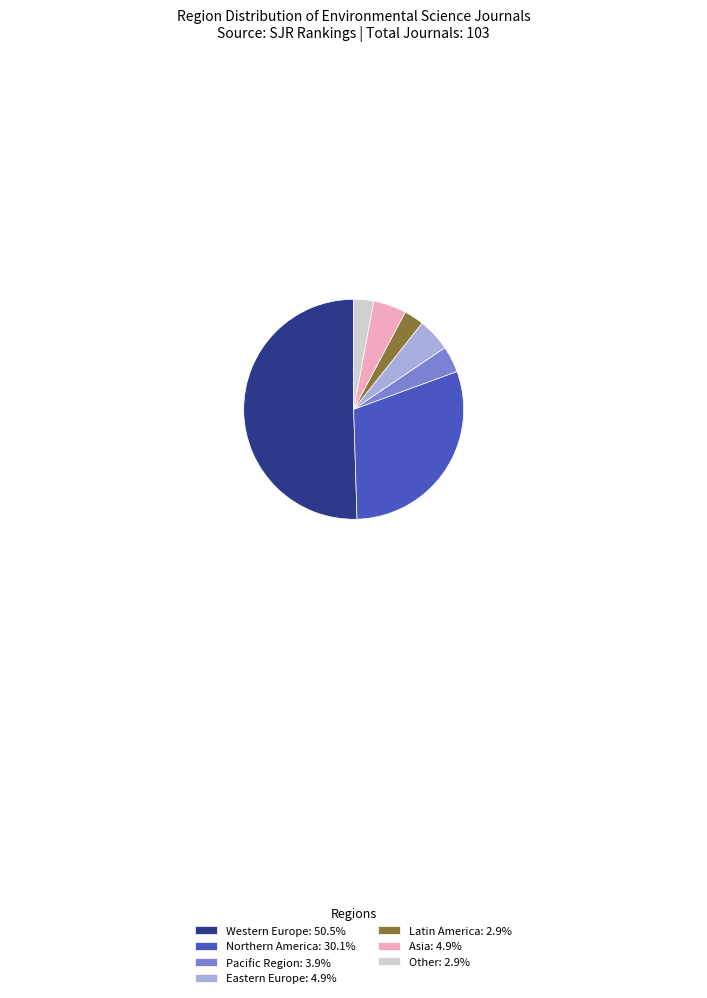

Does Northern America: 30.1% account for over 50% of the chart?

No